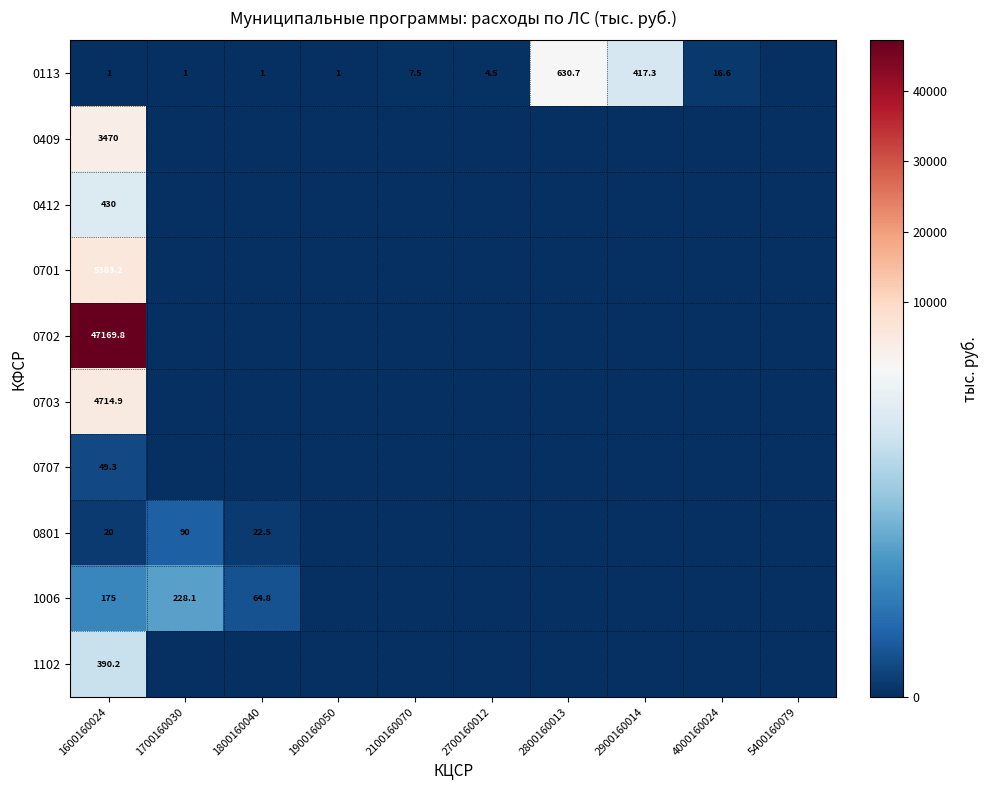

Is it true that 0409 equals 3470.0 at 1600160024?

True